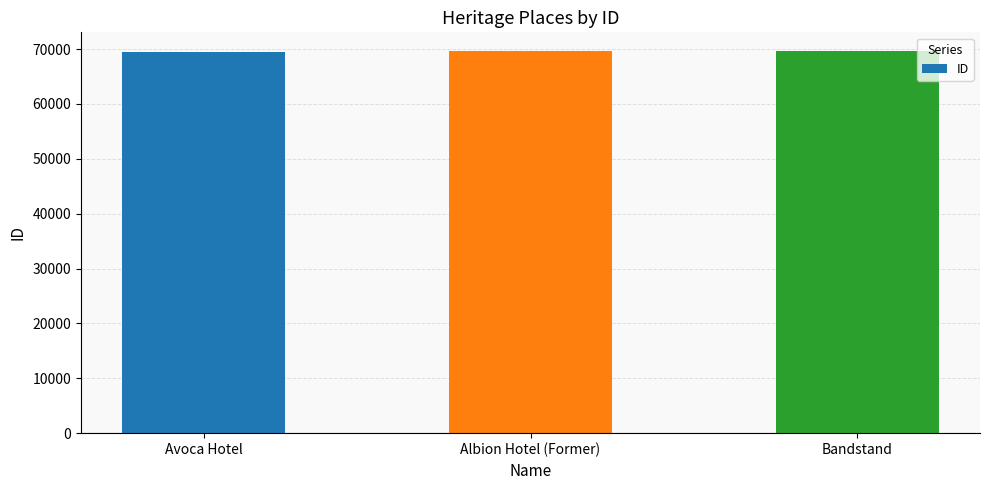

What is the ratio of the value at Avoca Hotel to the value at Albion Hotel (Former)?

1.0